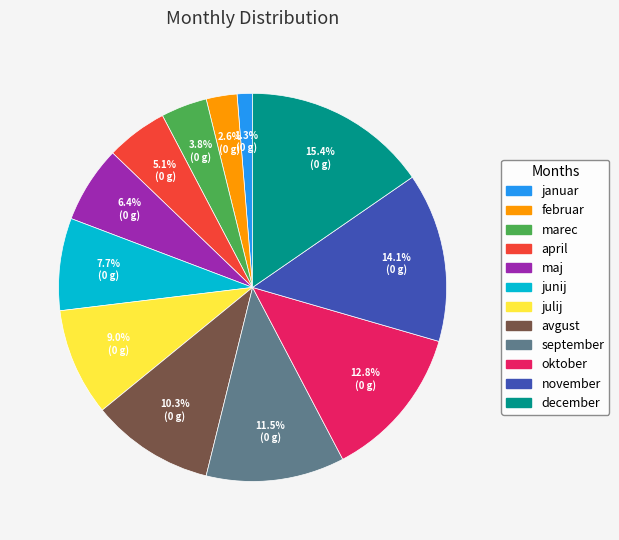

Is the sum of februar and oktober greater than half?

No